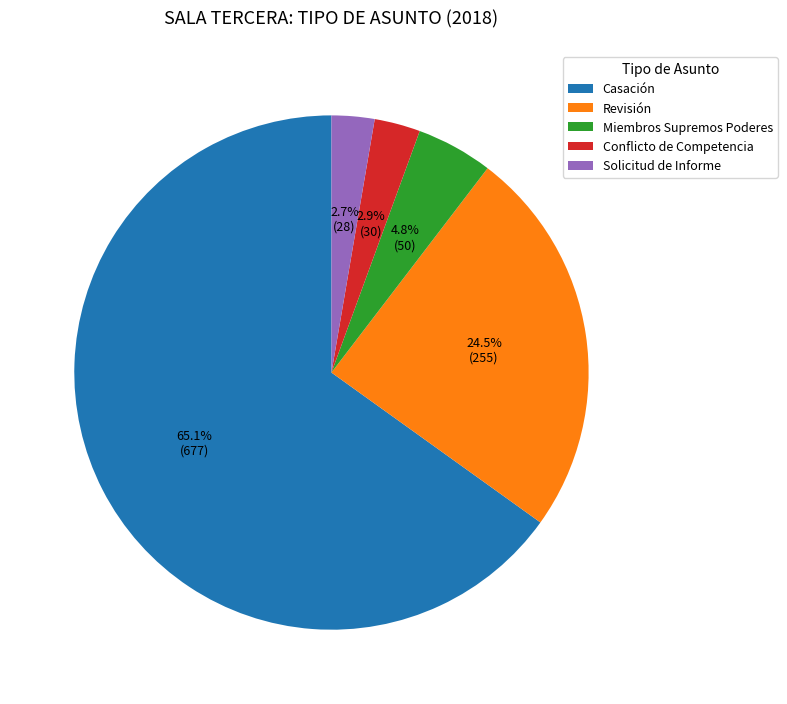

What is the ratio of the value at Conflicto de Competencia to the value at Solicitud de Informe?

1.1